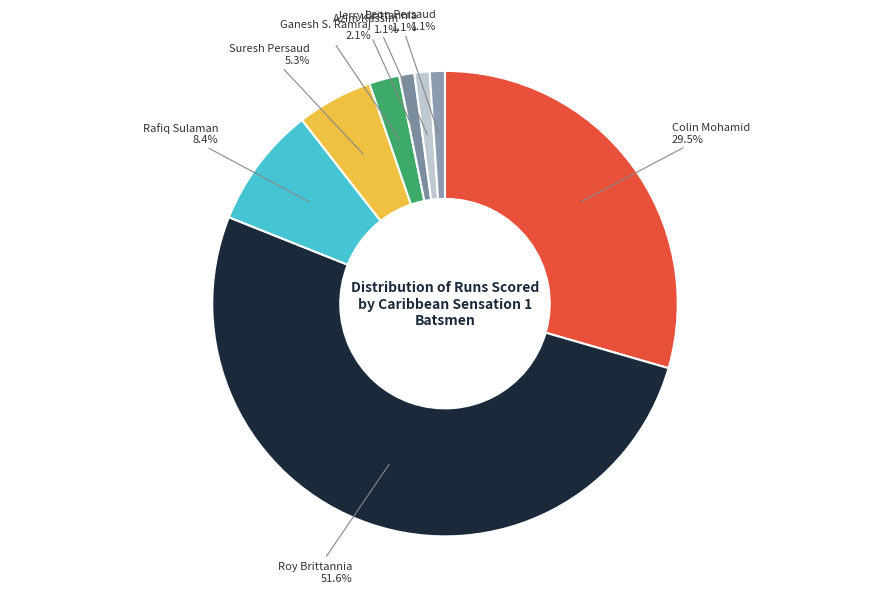

How many slices are in this pie chart?

8